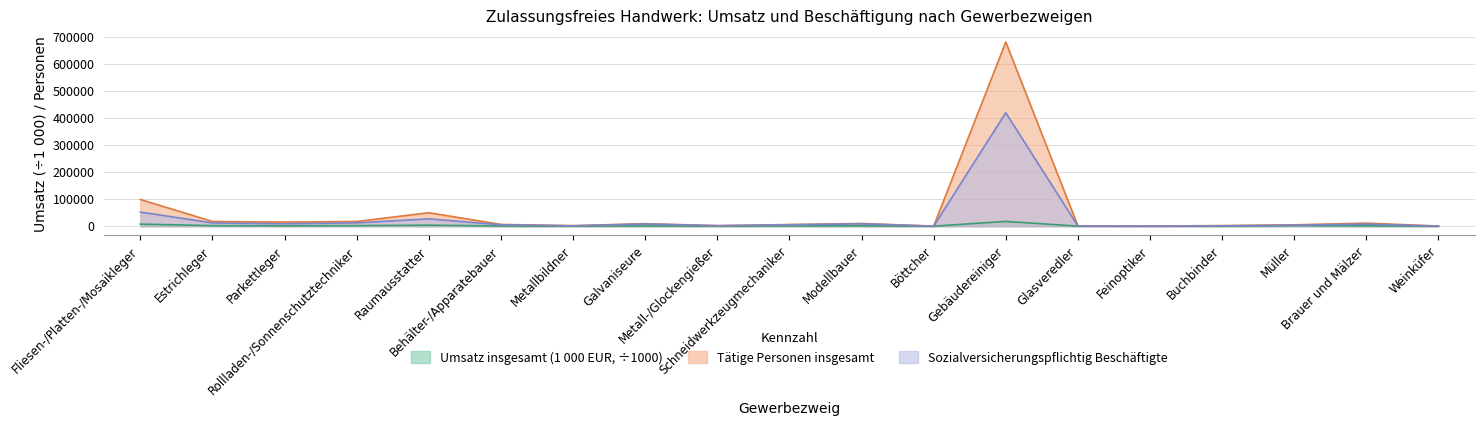

The value of Sozialversicherungspflichtig Beschäftigte at Fliesen-/Platten-/Mosaikleger is 52334.0. True or false?

True